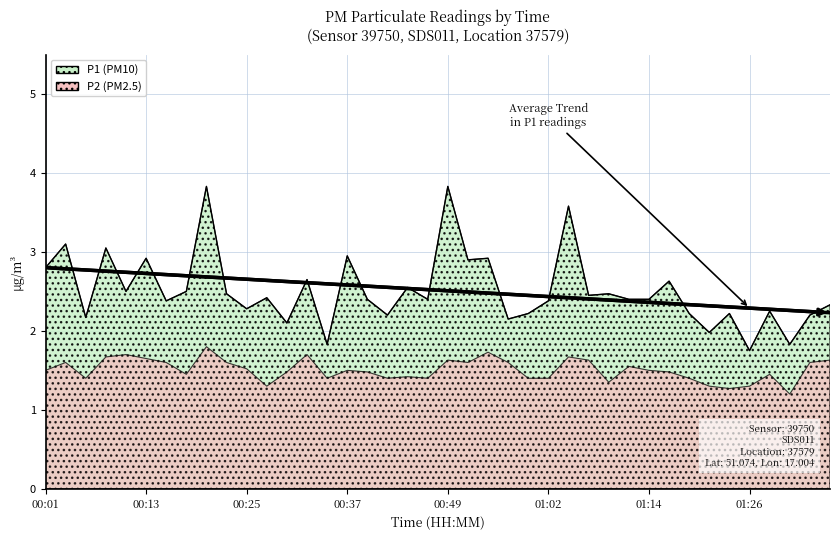

How many data points does each series have?

40